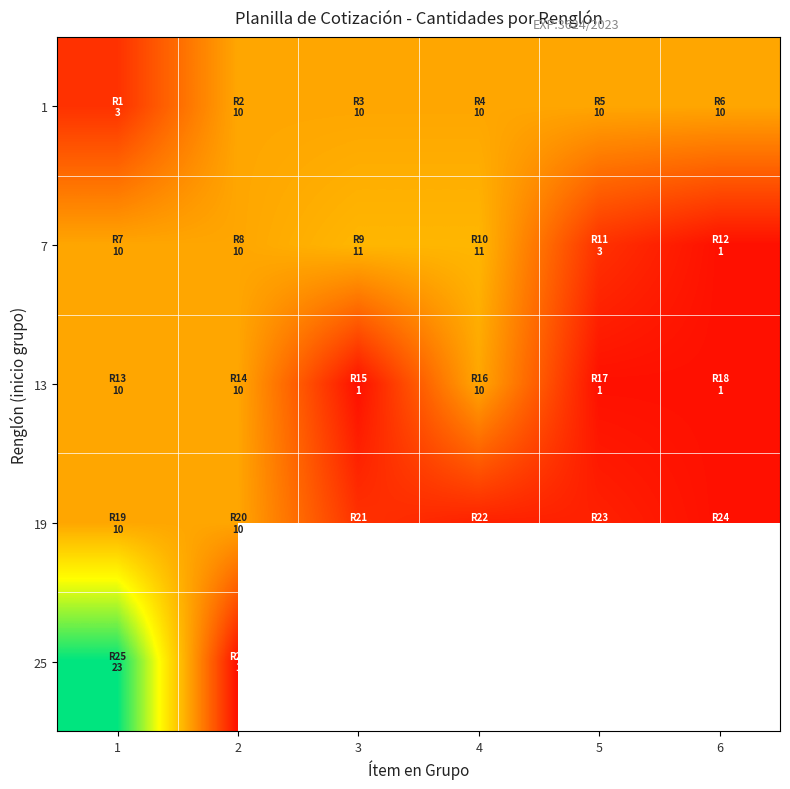

What is the spread (max minus min) of values at 4?

9.0